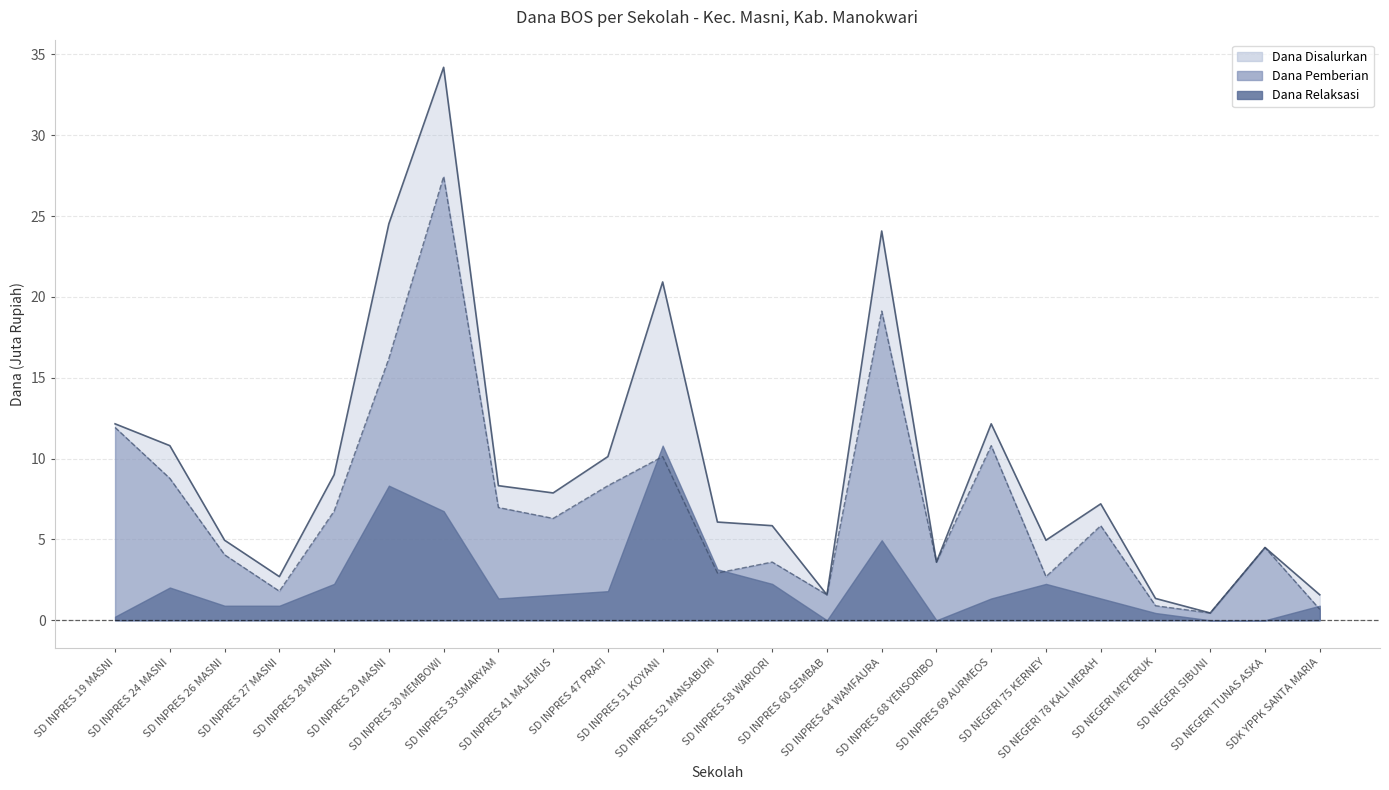

Does the chart display data point markers on the line(s)?

No